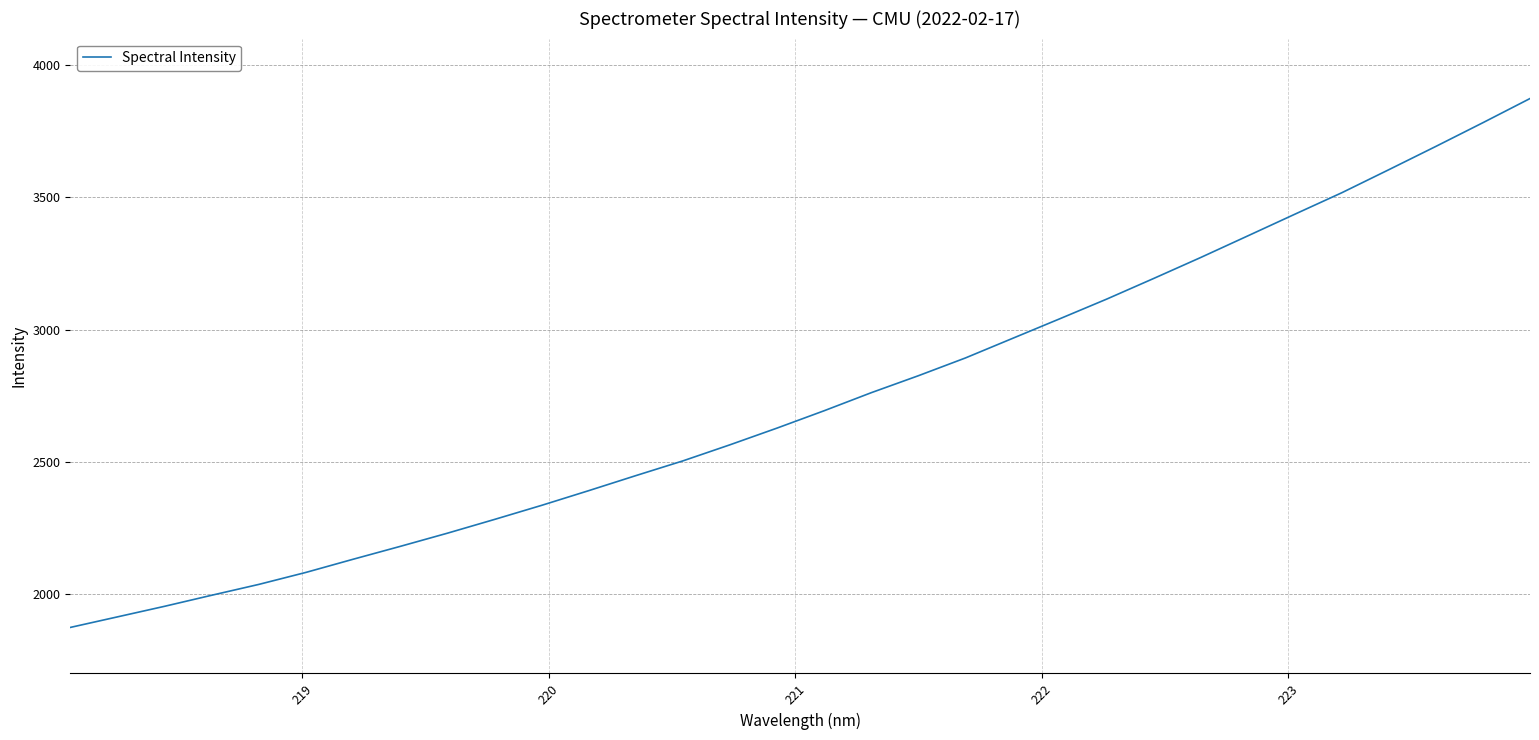

What is the difference between the maximum and minimum values?

1999.4